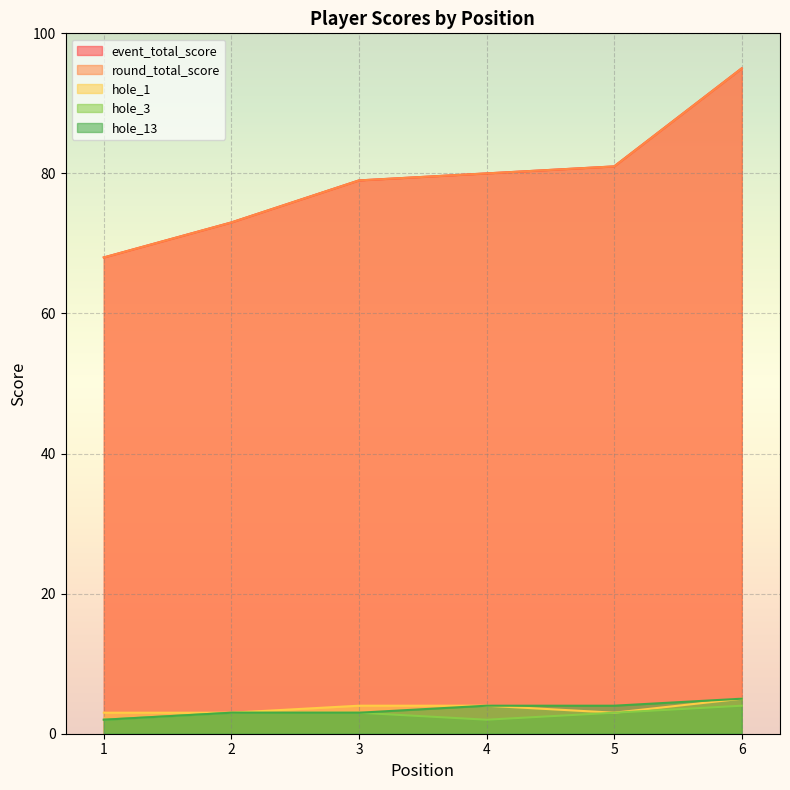

Rank the series at 3 from lowest to highest value.

hole_3, hole_13, hole_1, event_total_score, round_total_score